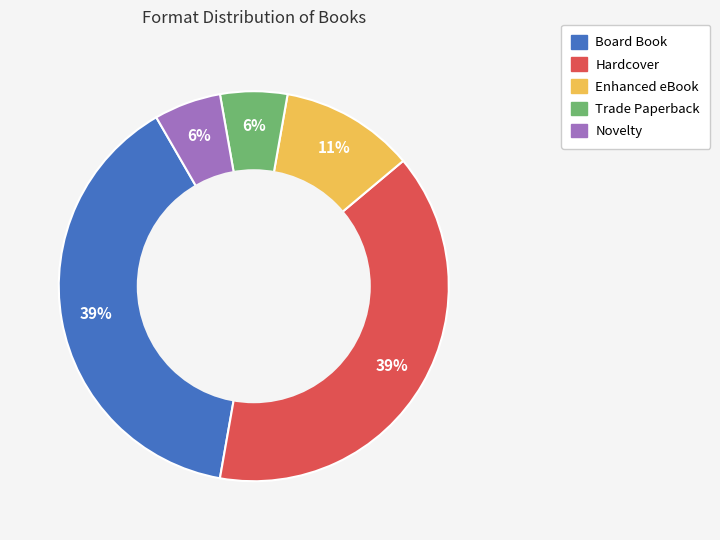

Is there a majority slice in this chart?

No